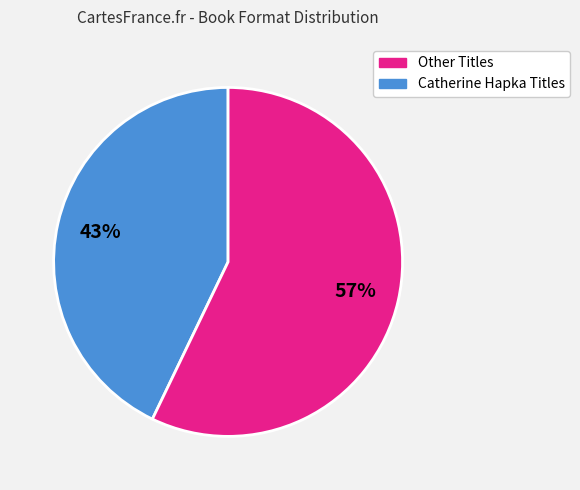

To the nearest percent, what is the average slice percentage?

50%